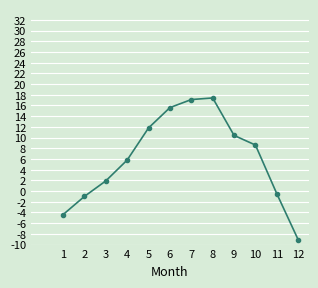

Does the chart have visible grid lines?

Yes